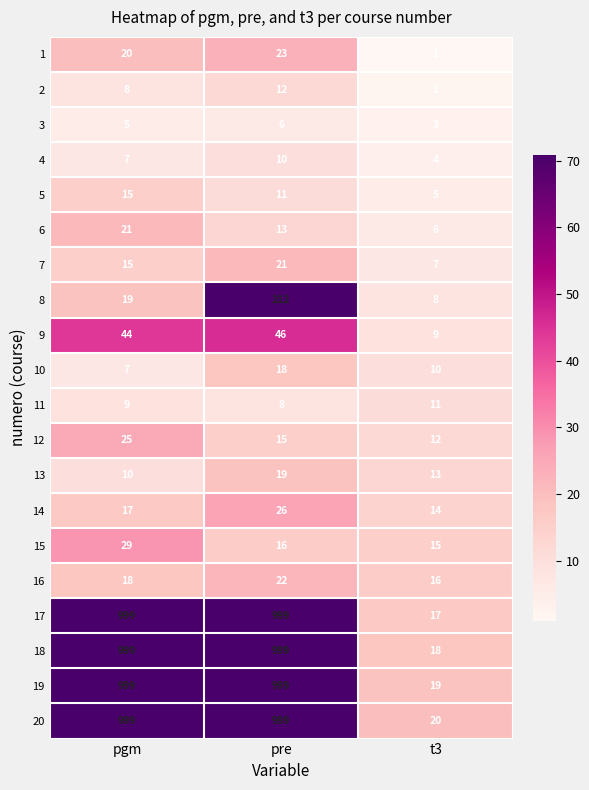

The value of 11 at pre is 4. True or false?

False